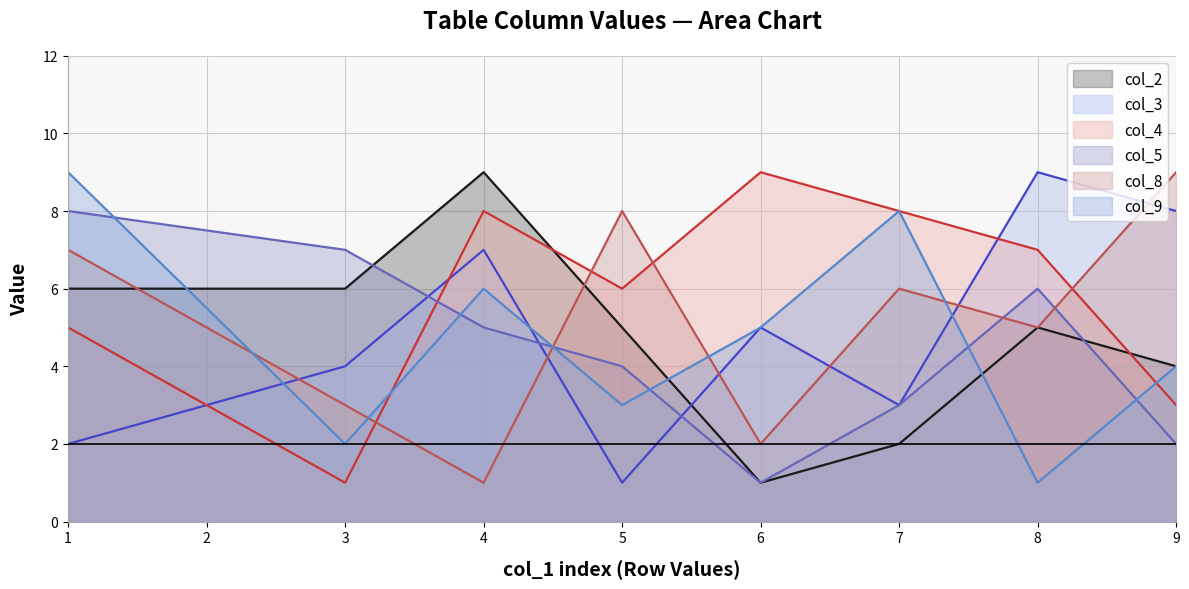

True or false: col_4 and col_8 intersect in this chart.

True